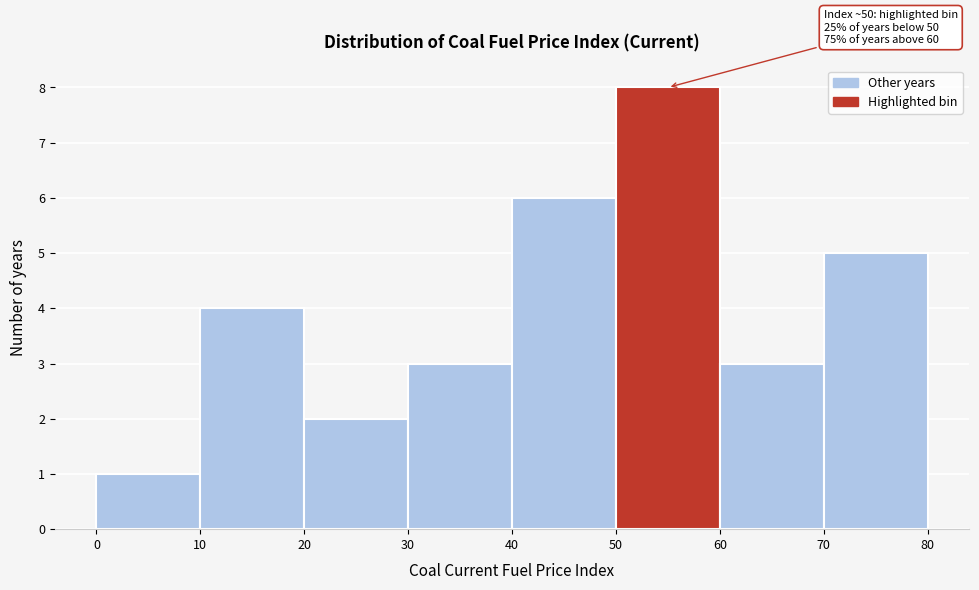

Over which range of the x-axis is the bar tallest?

50 to 60